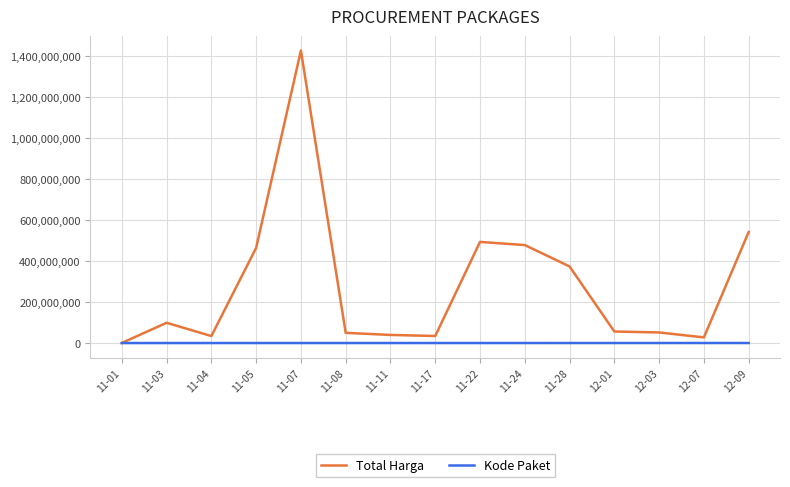

What is the maximum value shown in the chart?

1425867900